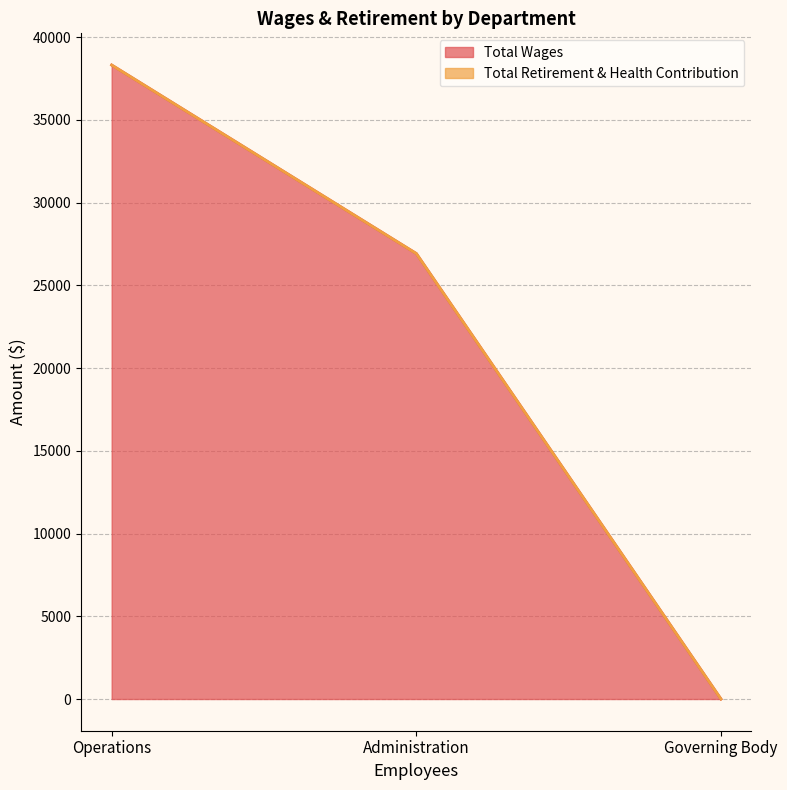

Reading right to left, extract all data points from this chart.

0	26922	38314